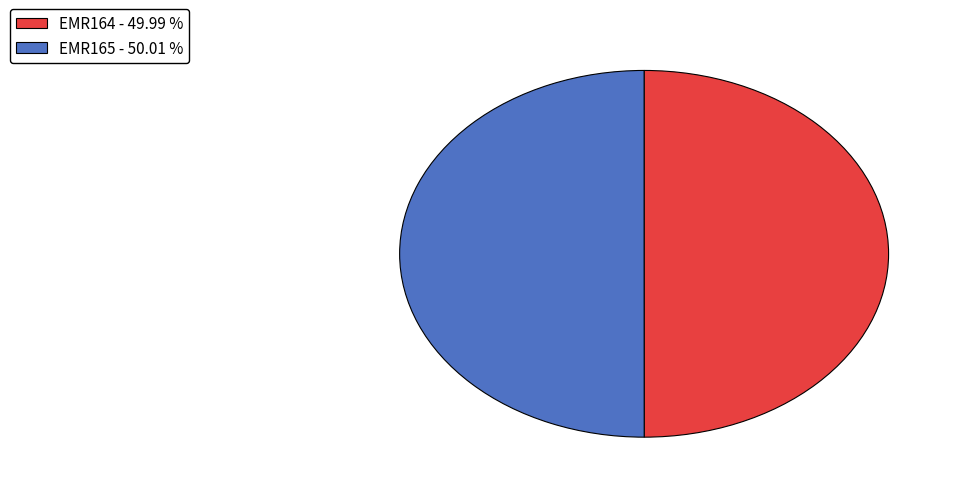

True or false: EMR165 accounts for 43% of the total.

False